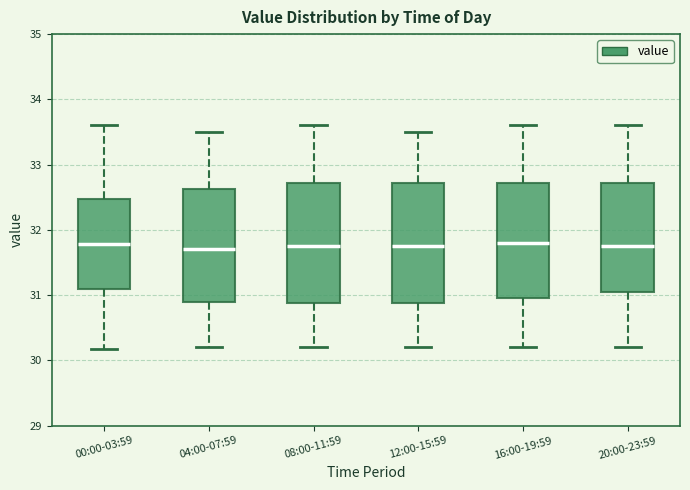

Where does the median line of the box for 16:00-19:59 sit on the y-axis? The values are not printed on the chart, so give them approximately, as read against the axis.

31.8